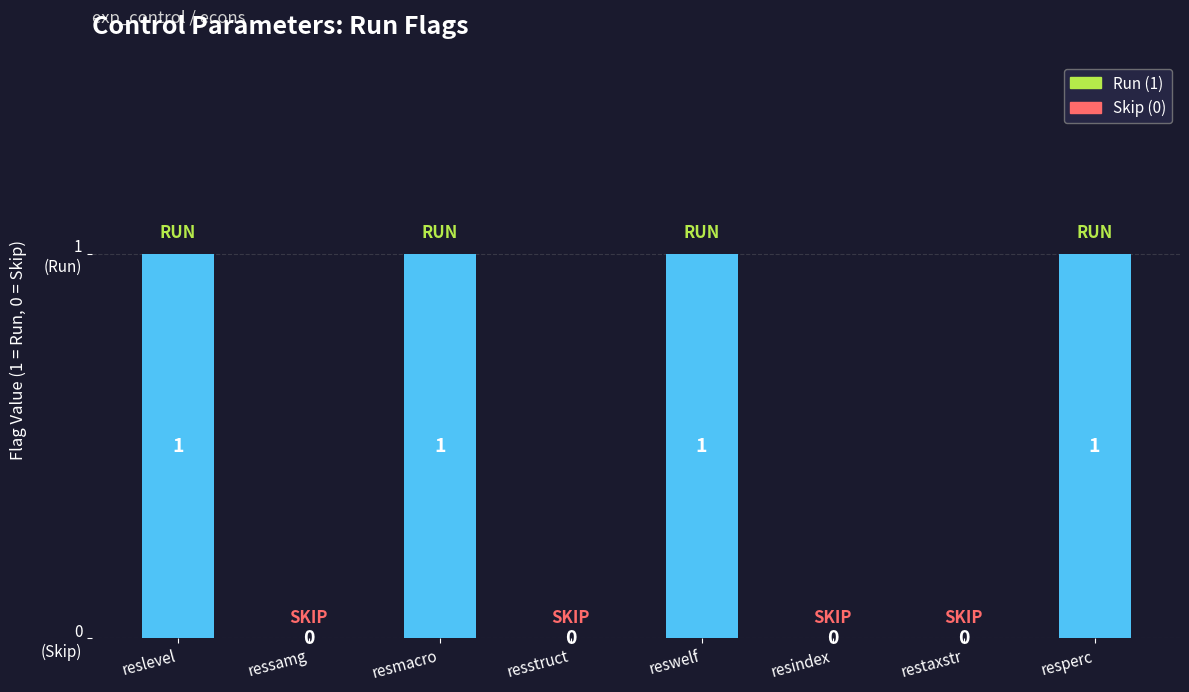

At which category does the chart reach its minimum across all series?

ressamg